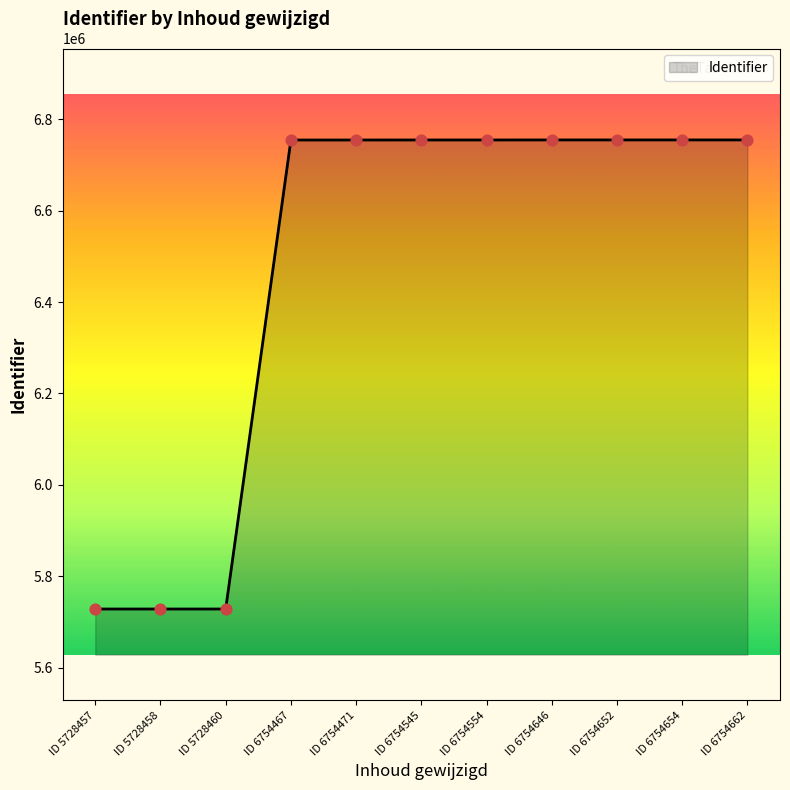

Which has a higher value, ID 6754646 or ID 5728458?

ID 6754646